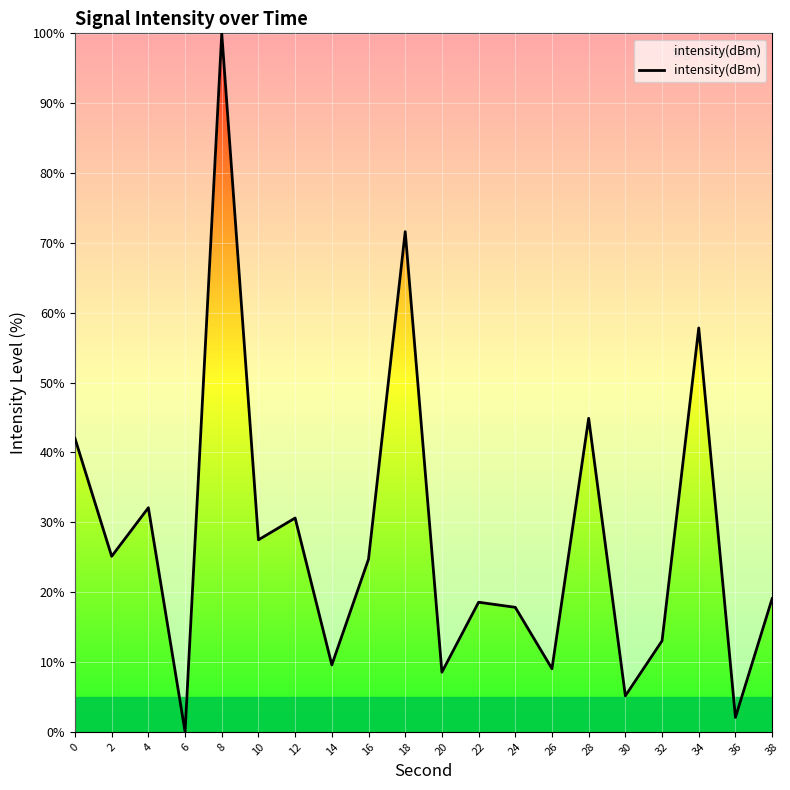

The chart shows a value of 100.0 at 8. True or false?

True